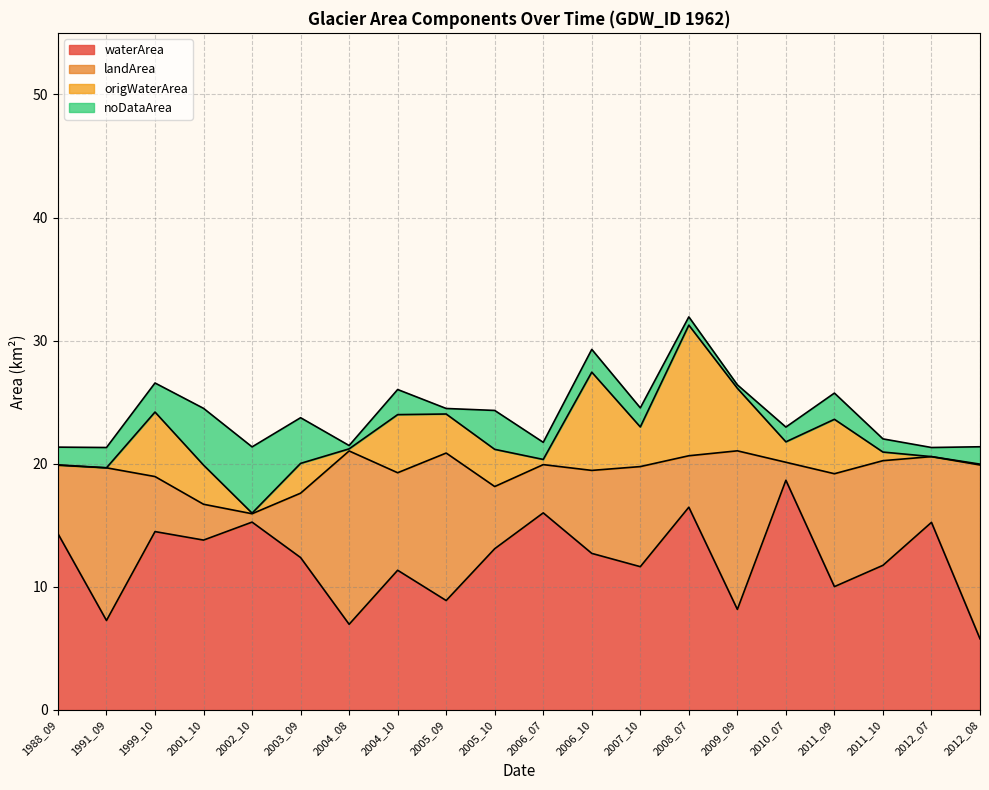

At which label does waterArea reach its minimum?

2012_08